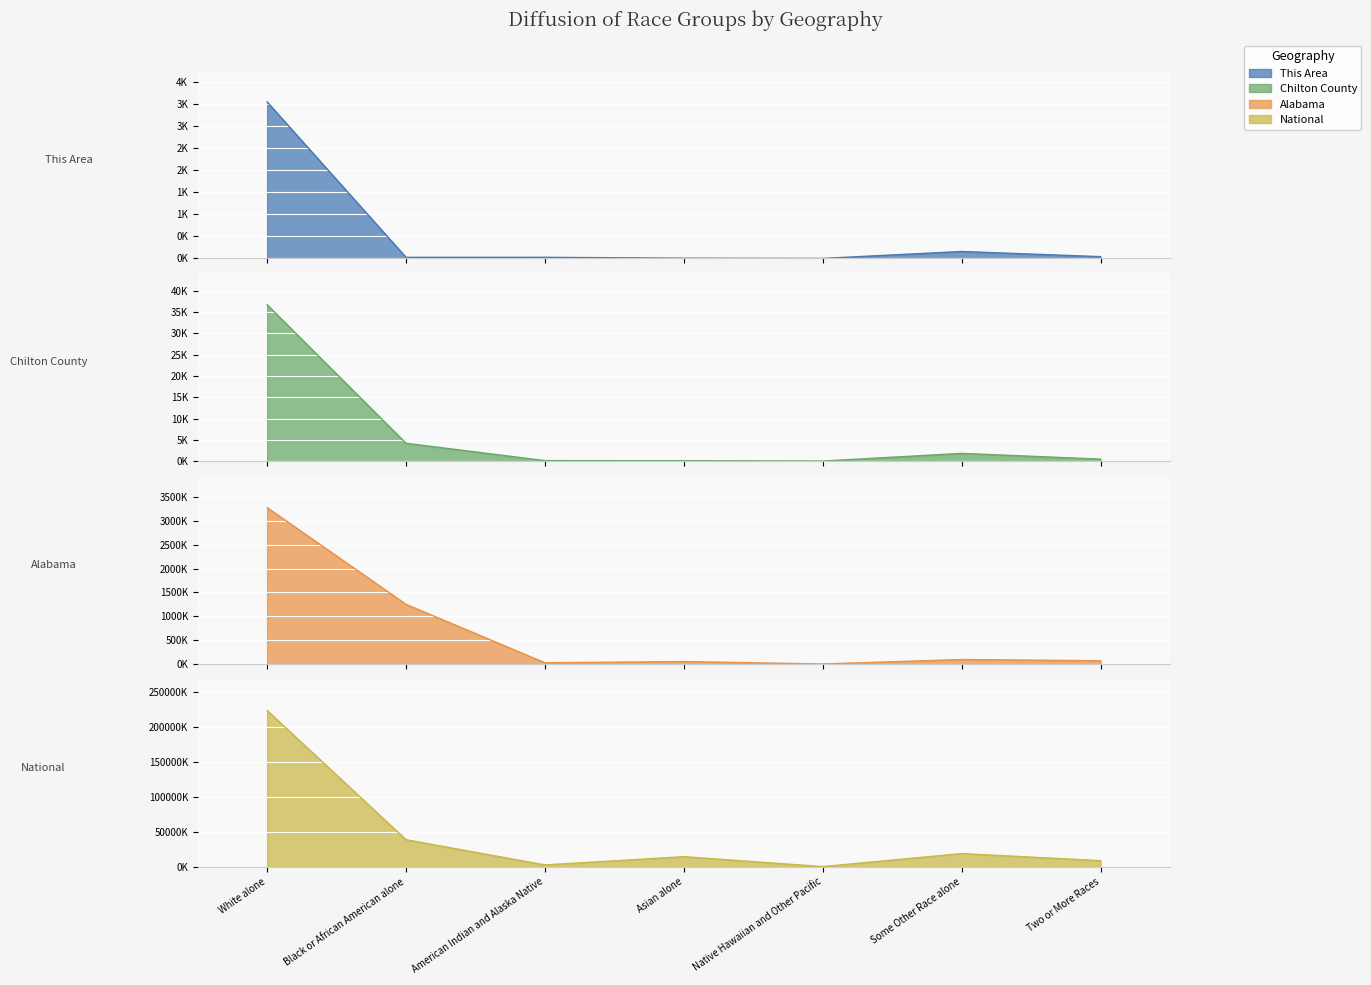

True or false: National and Chilton County cross at least once.

False